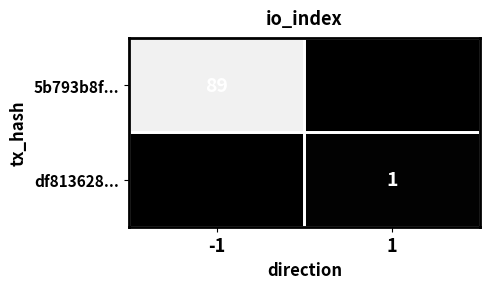

What is the minimum value shown in the chart?

1.0